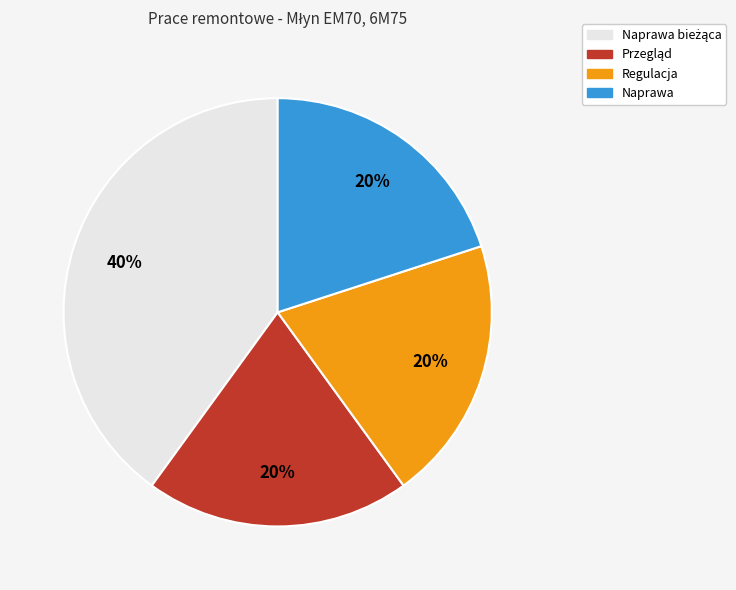

The Naprawa slice represents 25% of the pie. True or false?

False